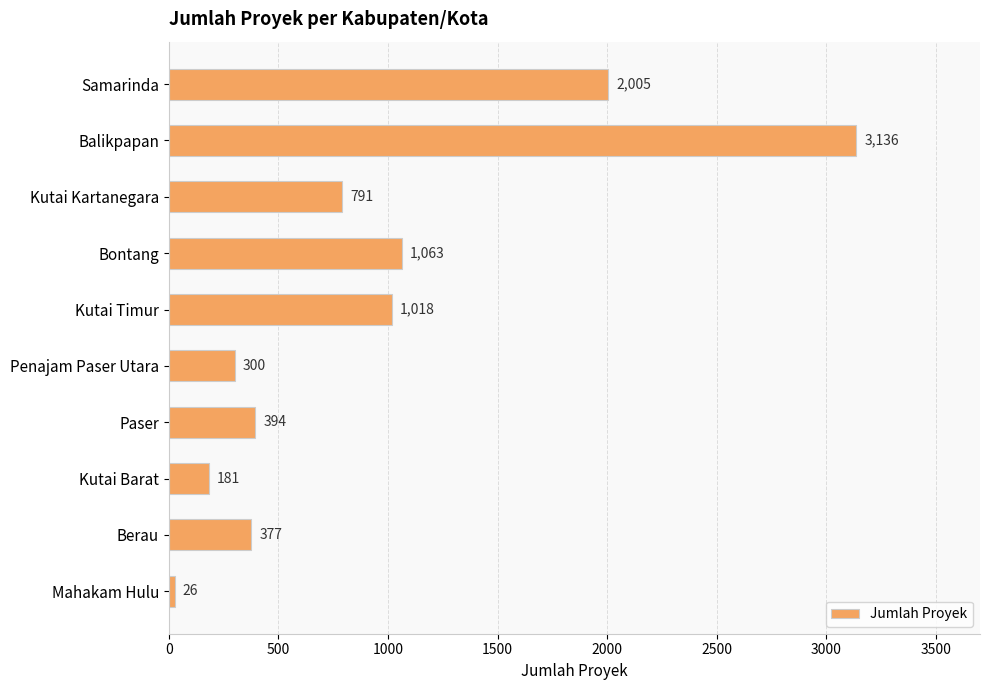

Which category has the lowest value across all series?

Mahakam Hulu